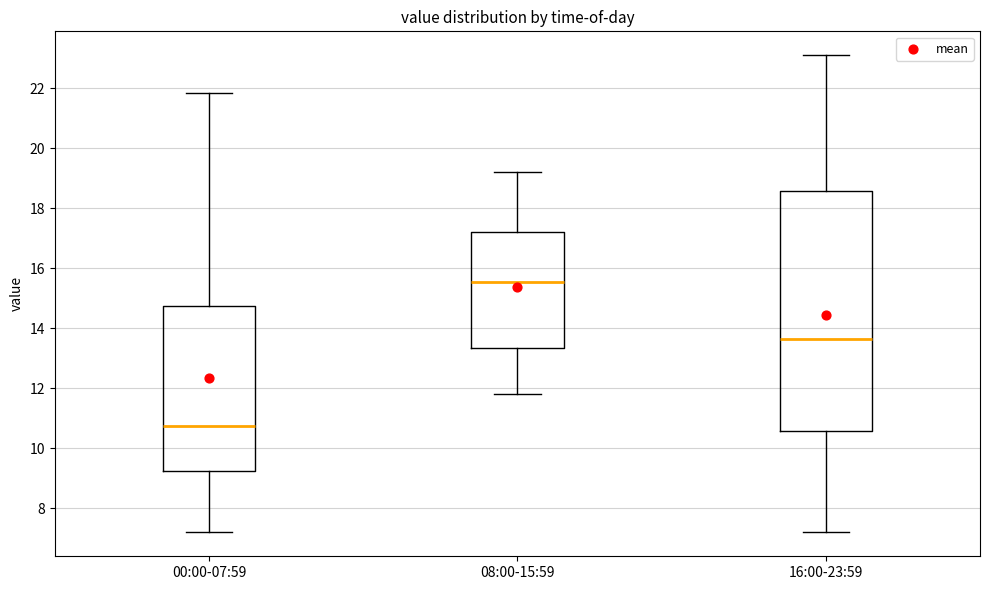

Reading left to right, transcribe this box plot: for each box, give where its median line is, the range the box spans, and where its two whiskers end, as read against the y-axis. The values are not printed on the chart, so give them approximately, as read against the axis.

00:00-07:59: median 10.8, box 9.2 to 14.8, whiskers 7.2 to 21.8
08:00-15:59: median 15.6, box 13.4 to 17.2, whiskers 11.8 to 19.2
16:00-23:59: median 13.6, box 10.6 to 18.6, whiskers 7.2 to 23.2